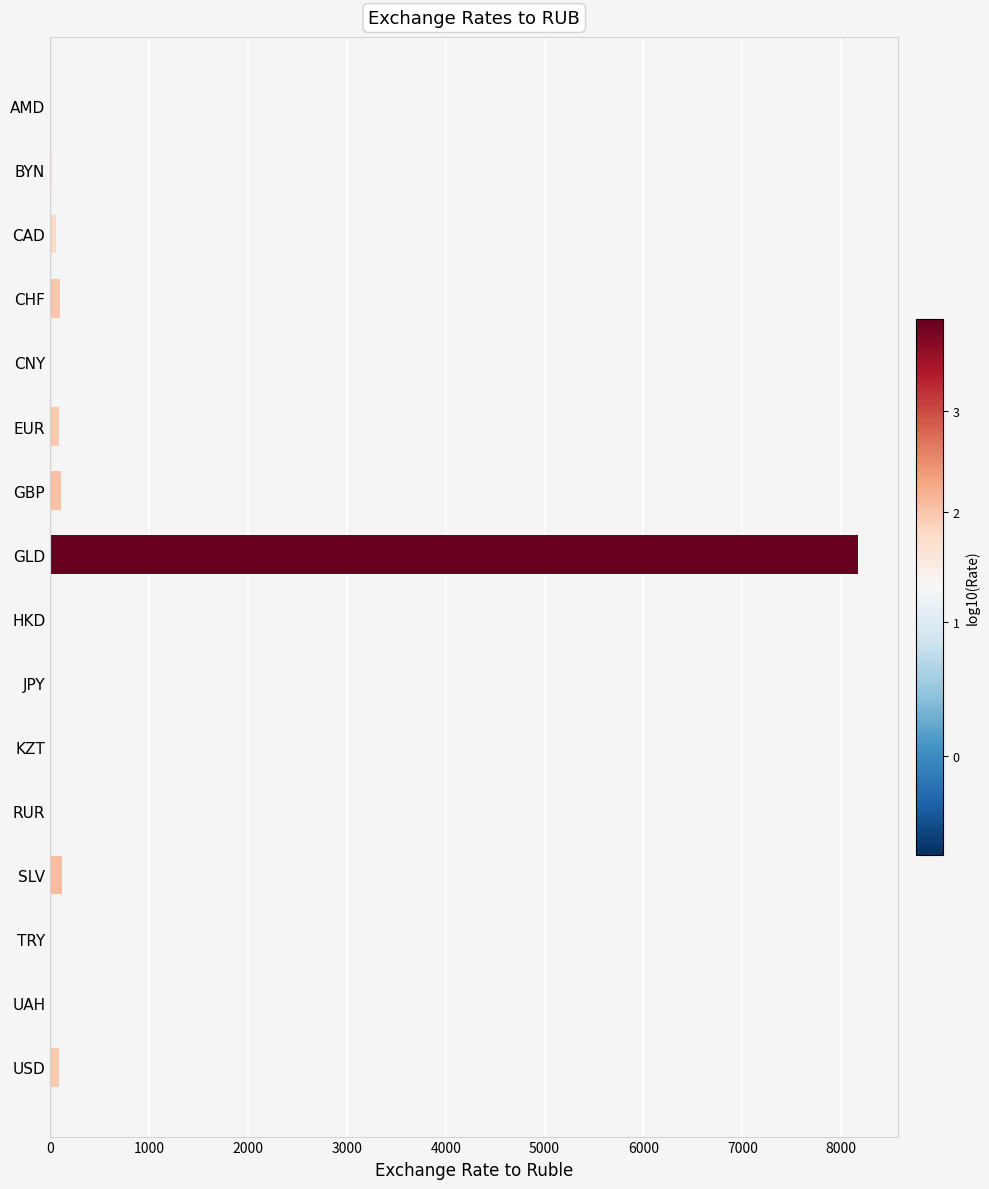

What is the sum of all values?

8798.2